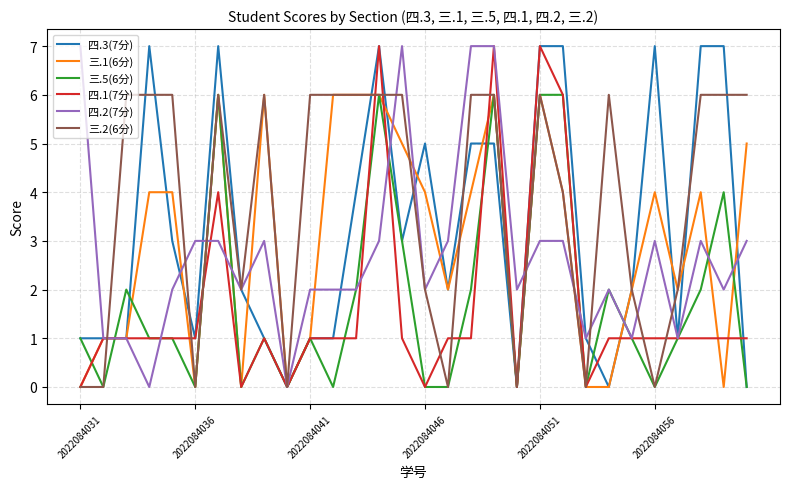

What is the maximum value shown in the chart?

7